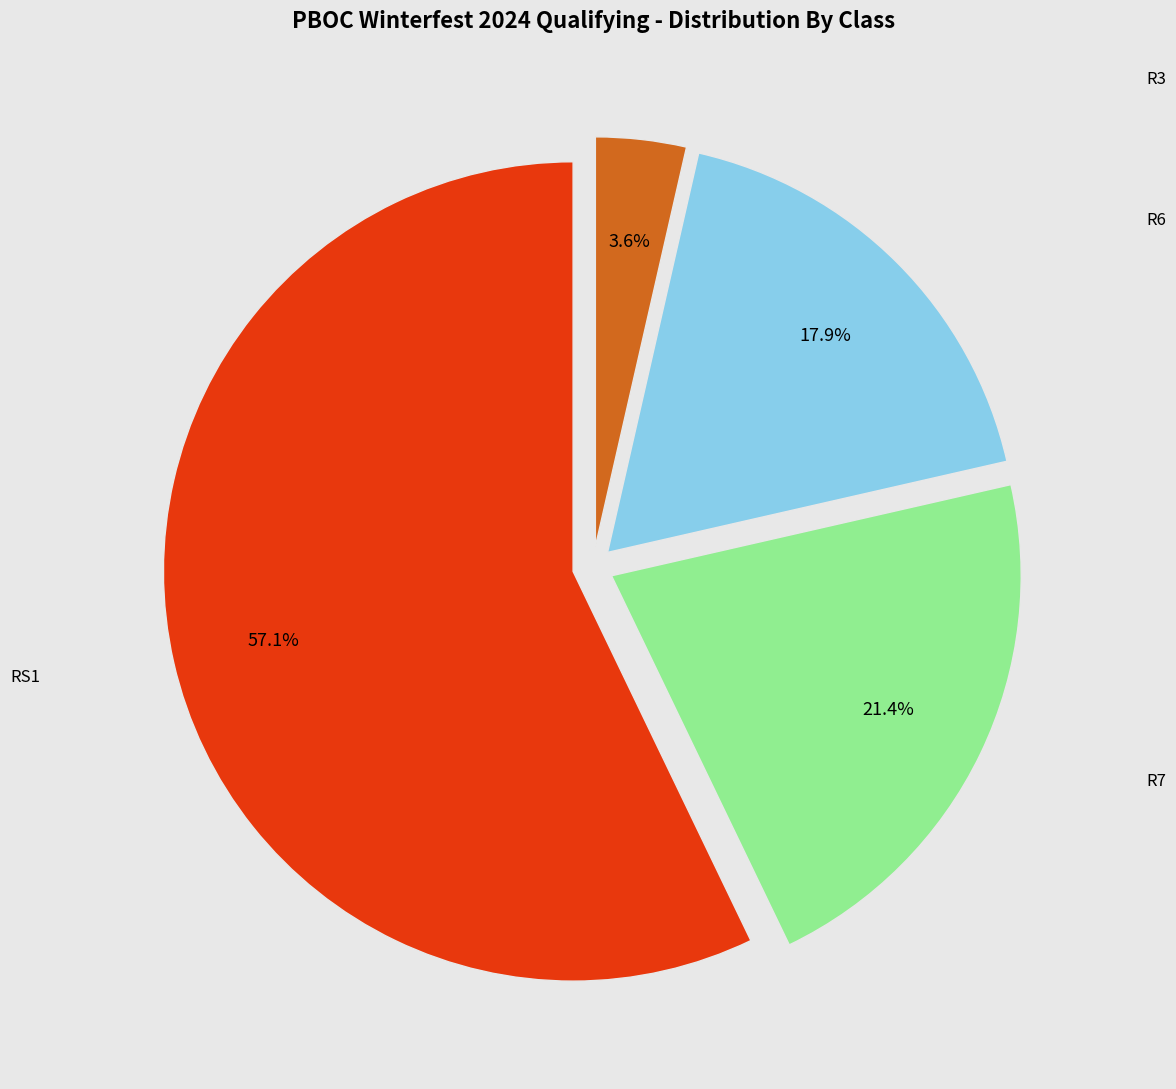

Which category has the smallest portion of the pie?

R3